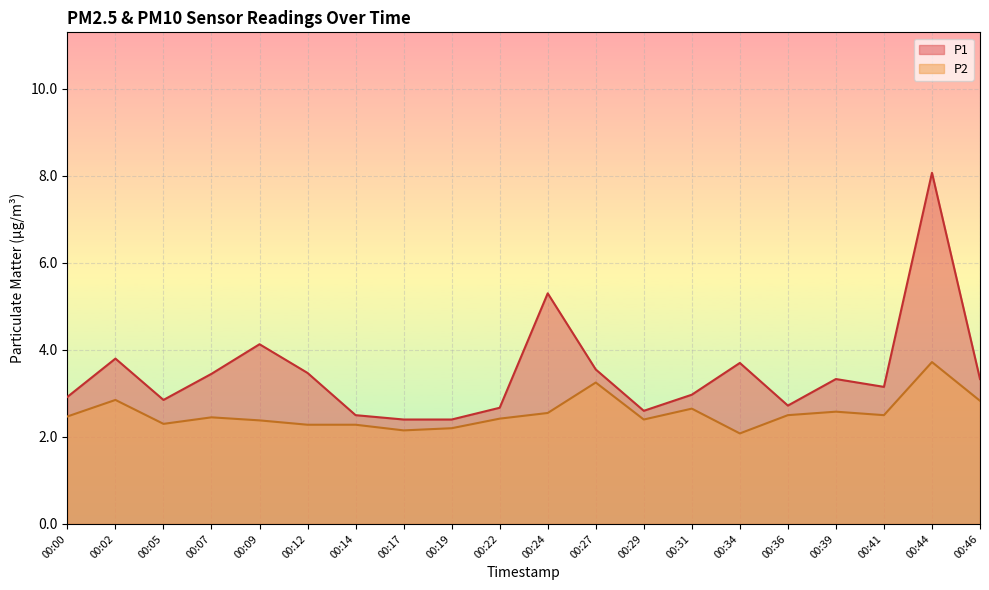

What is the difference between the second highest and second lowest values in the P1 series?

2.9